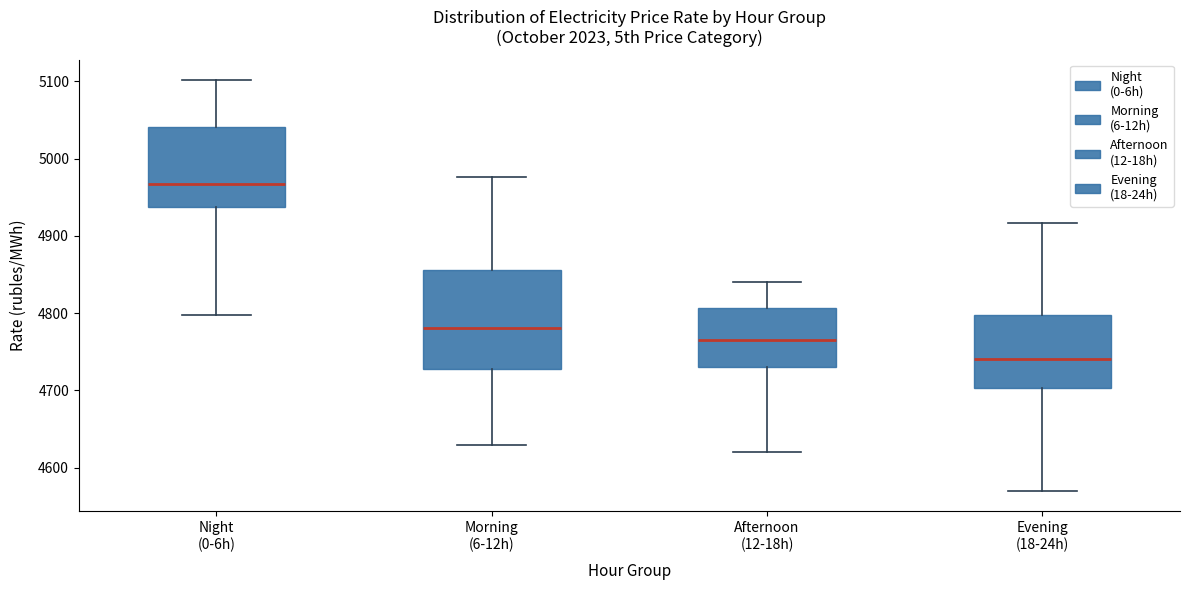

Which box has the highest median line?

Night (0-6h)